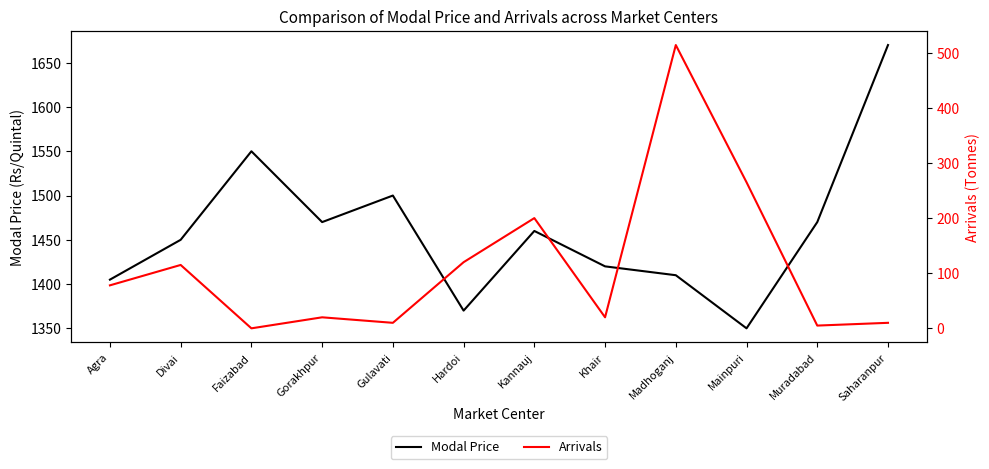

Which category has the highest value in the Modal Price series?

Saharanpur